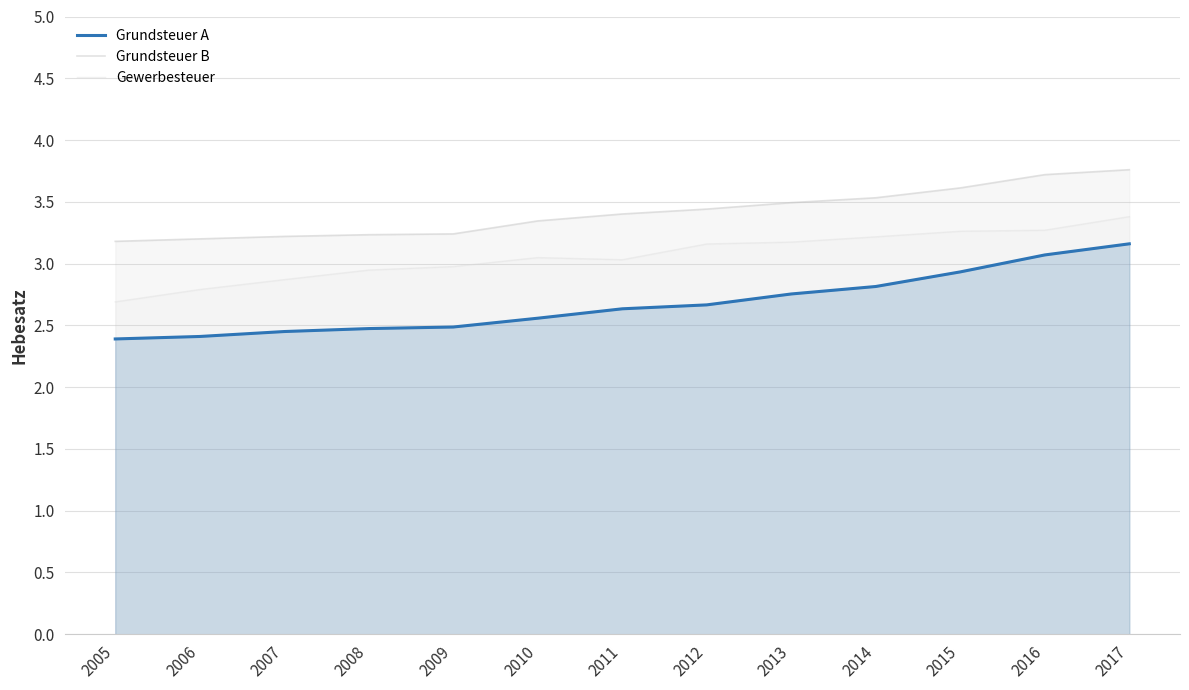

Between 2009 and 2017, which series saw the biggest shift?

Grundsteuer A